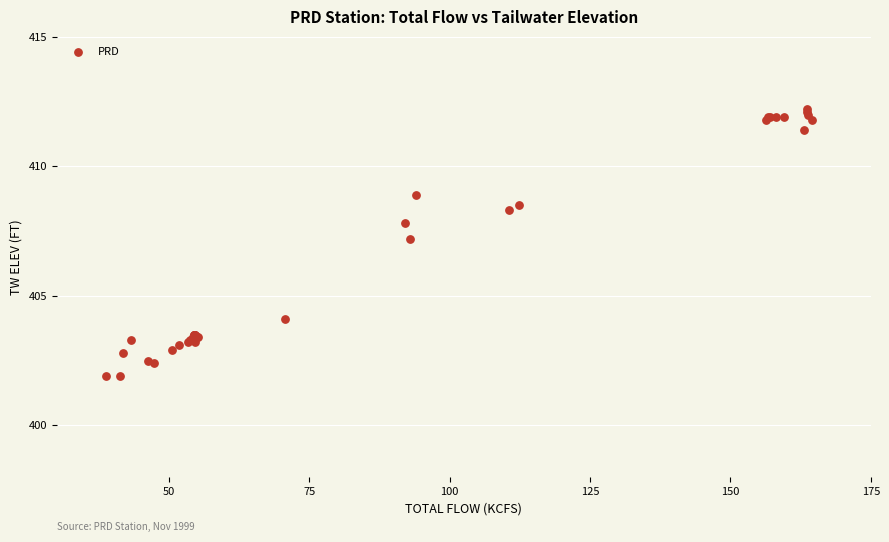

What Y value in the scatter plot is closest to 407?

407.2